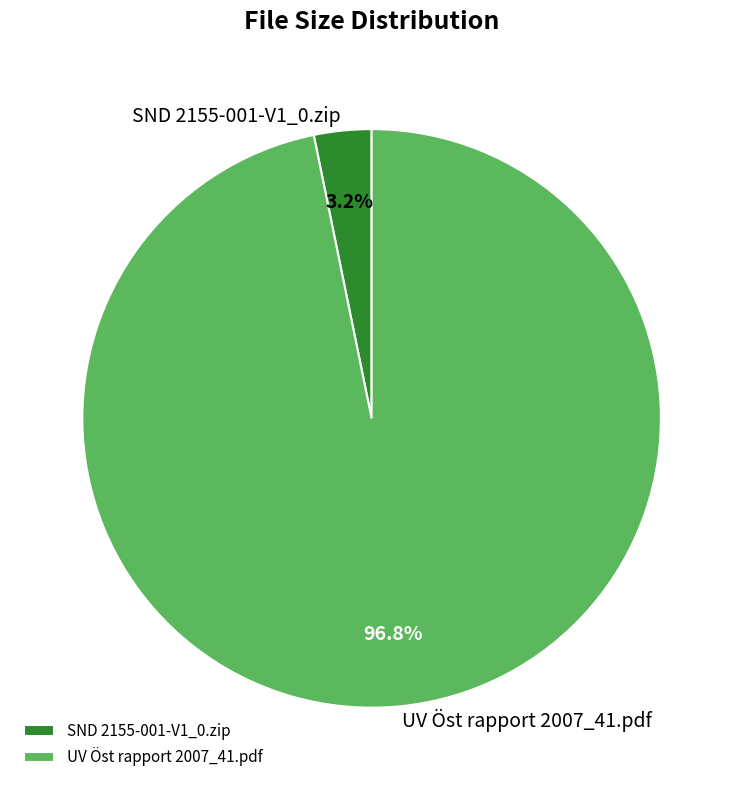

What percentage is NOT represented by UV Öst rapport 2007_41.pdf?

3.2%